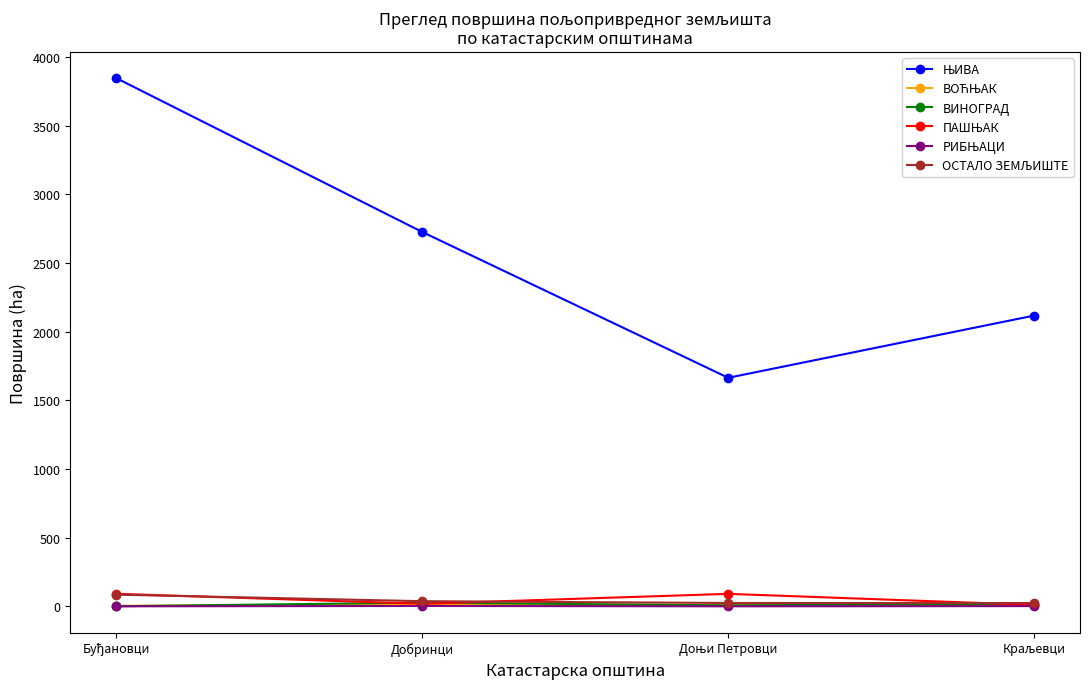

At how many categories does at least one series exceed 1136?

4